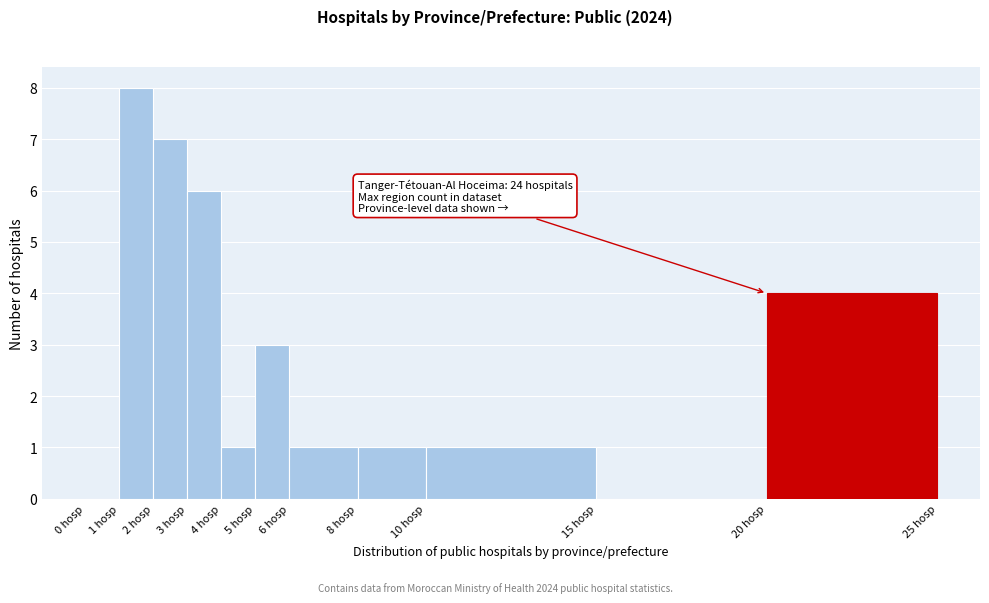

Over which range of the x-axis is the bar tallest?

1 to 2